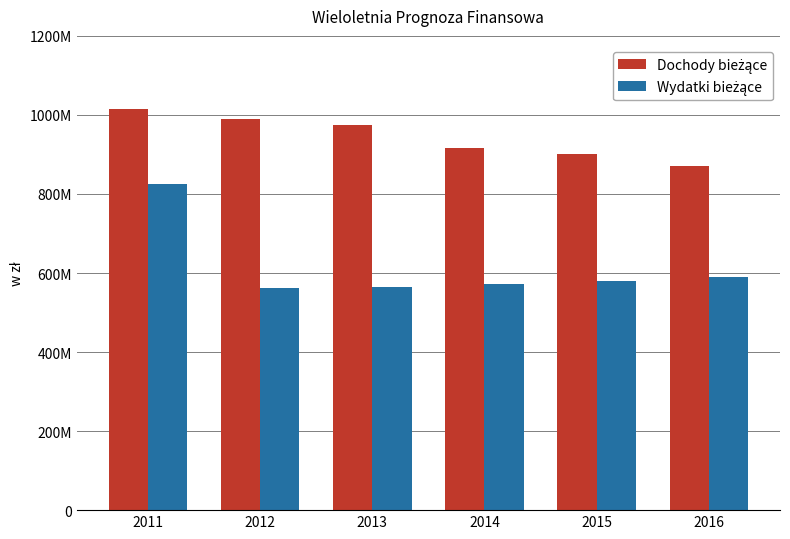

What is the value of the Dochody bieżące bar at the 3rd from the left?

973382273